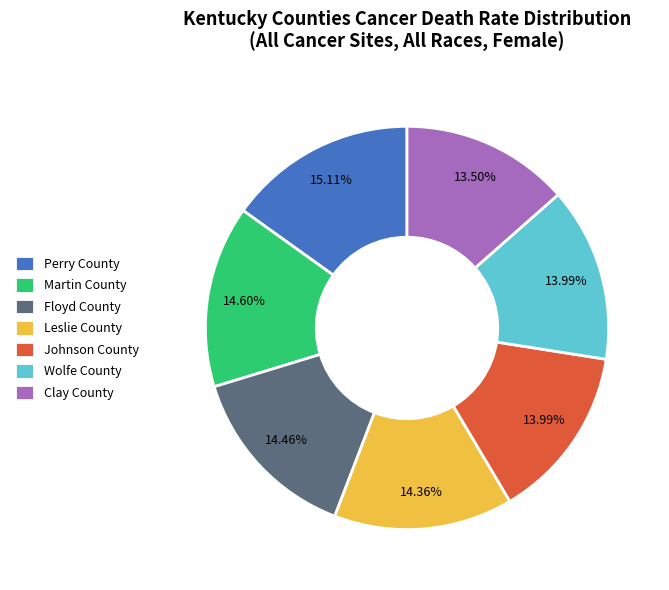

How many segments does this pie chart have?

7